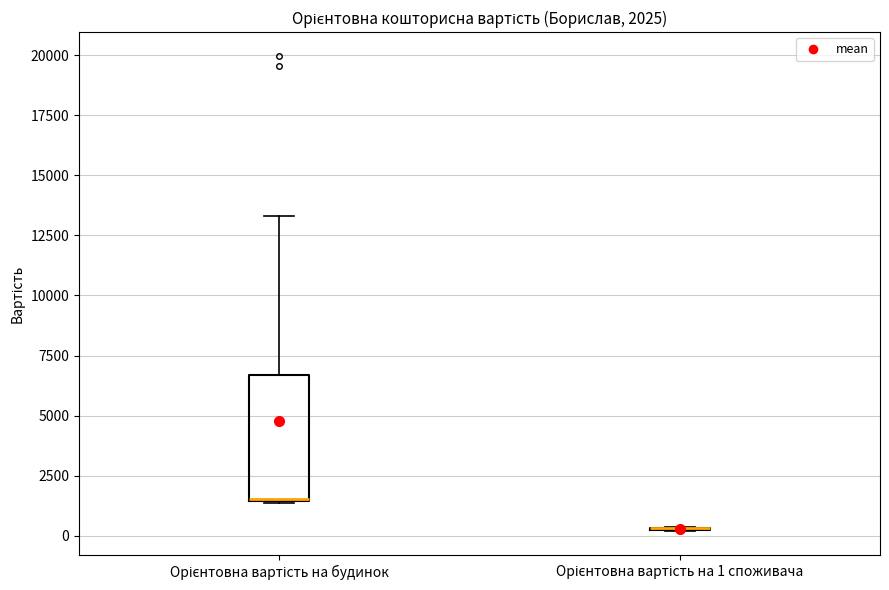

Which box is the tallest, from its lower edge to its upper edge?

Орієнтовна вартість на будинок